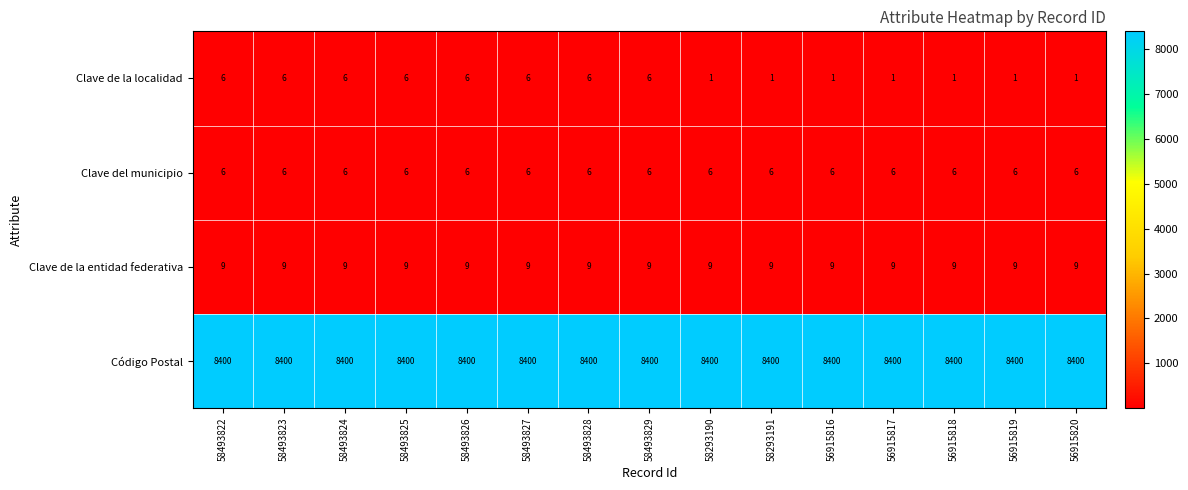

What is the average value of the Código Postal series?

8400